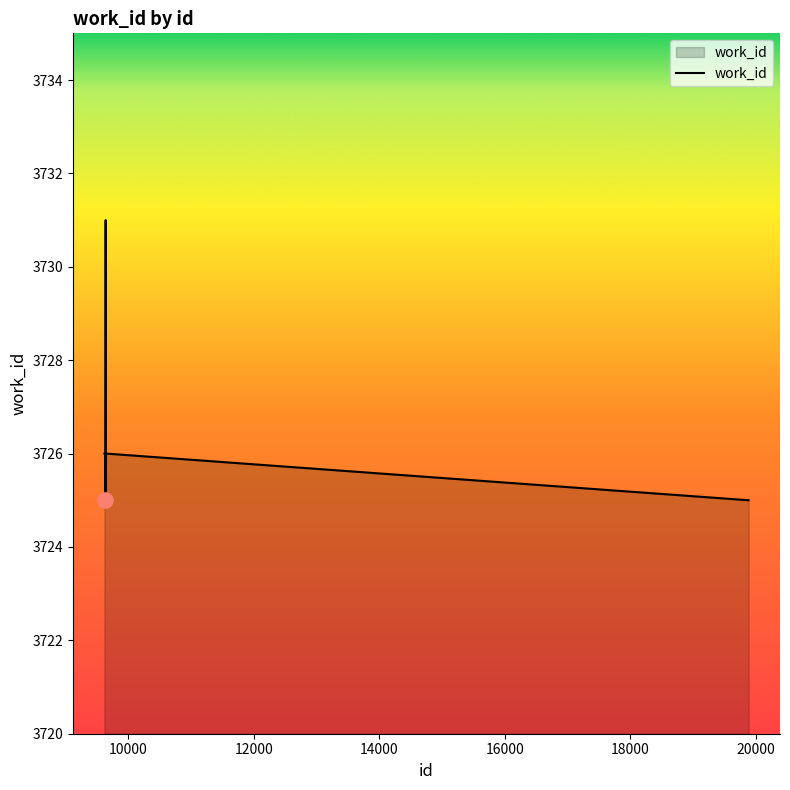

What is the smallest value displayed?

3725